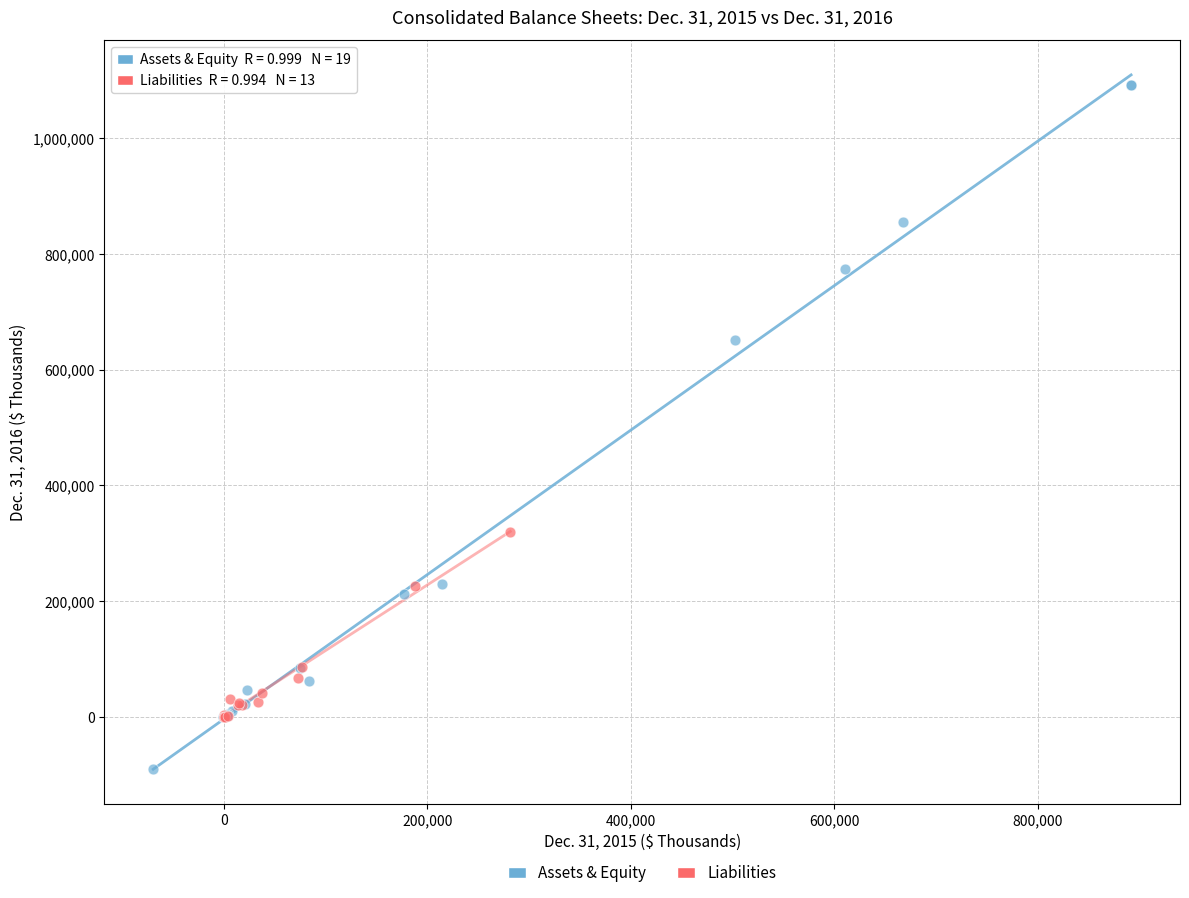

Which series contains the highest Y value?

Assets & Equity